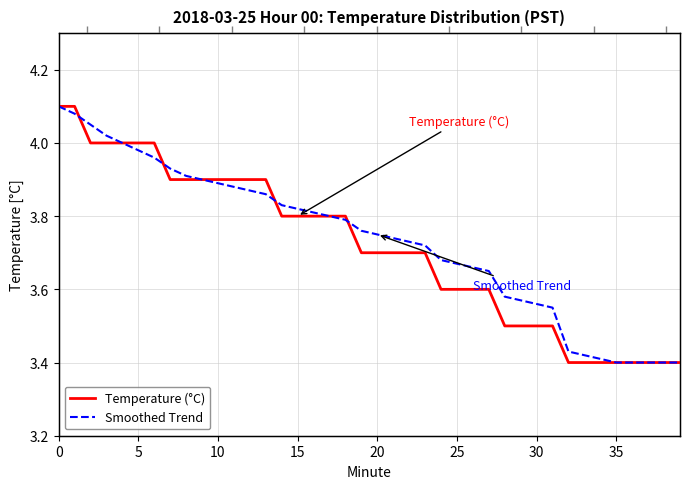

The Smoothed Trend series shows 1.3 at 40. True or false?

False